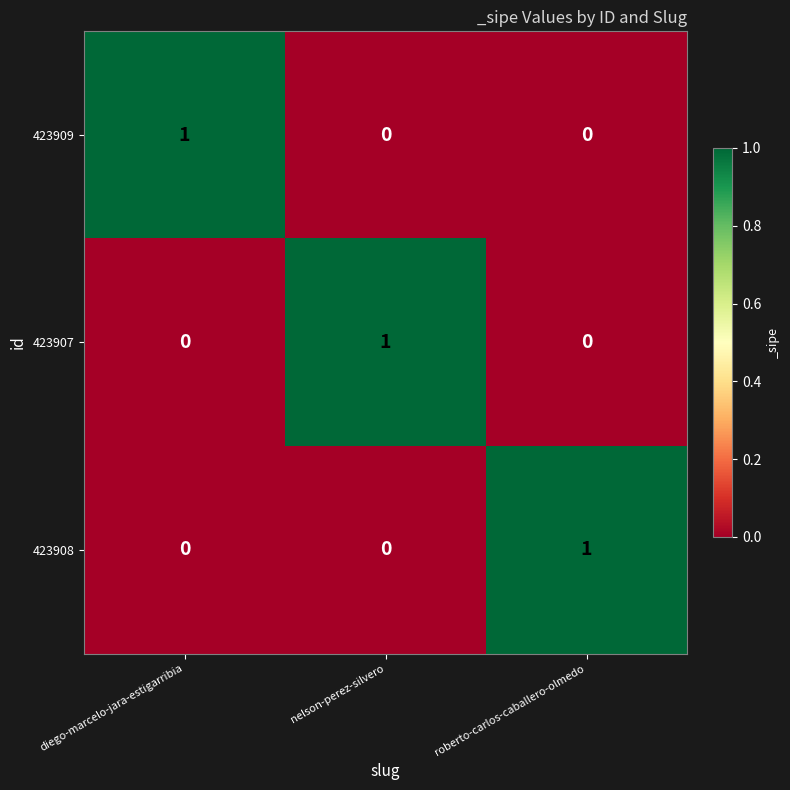

Reading left to right, extract all data points from this chart.

423909: diego-marcelo-jara-estigarribia=1	nelson-perez-silvero=0	roberto-carlos-caballero-olmedo=0
423907: diego-marcelo-jara-estigarribia=0	nelson-perez-silvero=1	roberto-carlos-caballero-olmedo=0
423908: diego-marcelo-jara-estigarribia=0	nelson-perez-silvero=0	roberto-carlos-caballero-olmedo=1